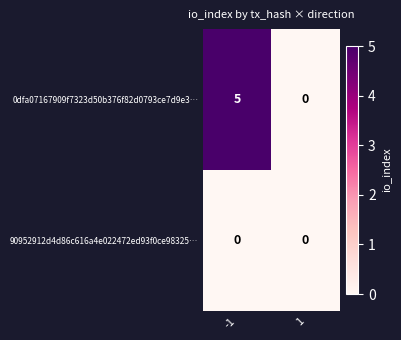

Reading left to right, extract all data points from this chart.

0dfa07167909f7323d50b376f82d0793ce7d9e3…: -1=5	1=0
90952912d4d86c616a4e022472ed93f0ce98325…: -1=0	1=0